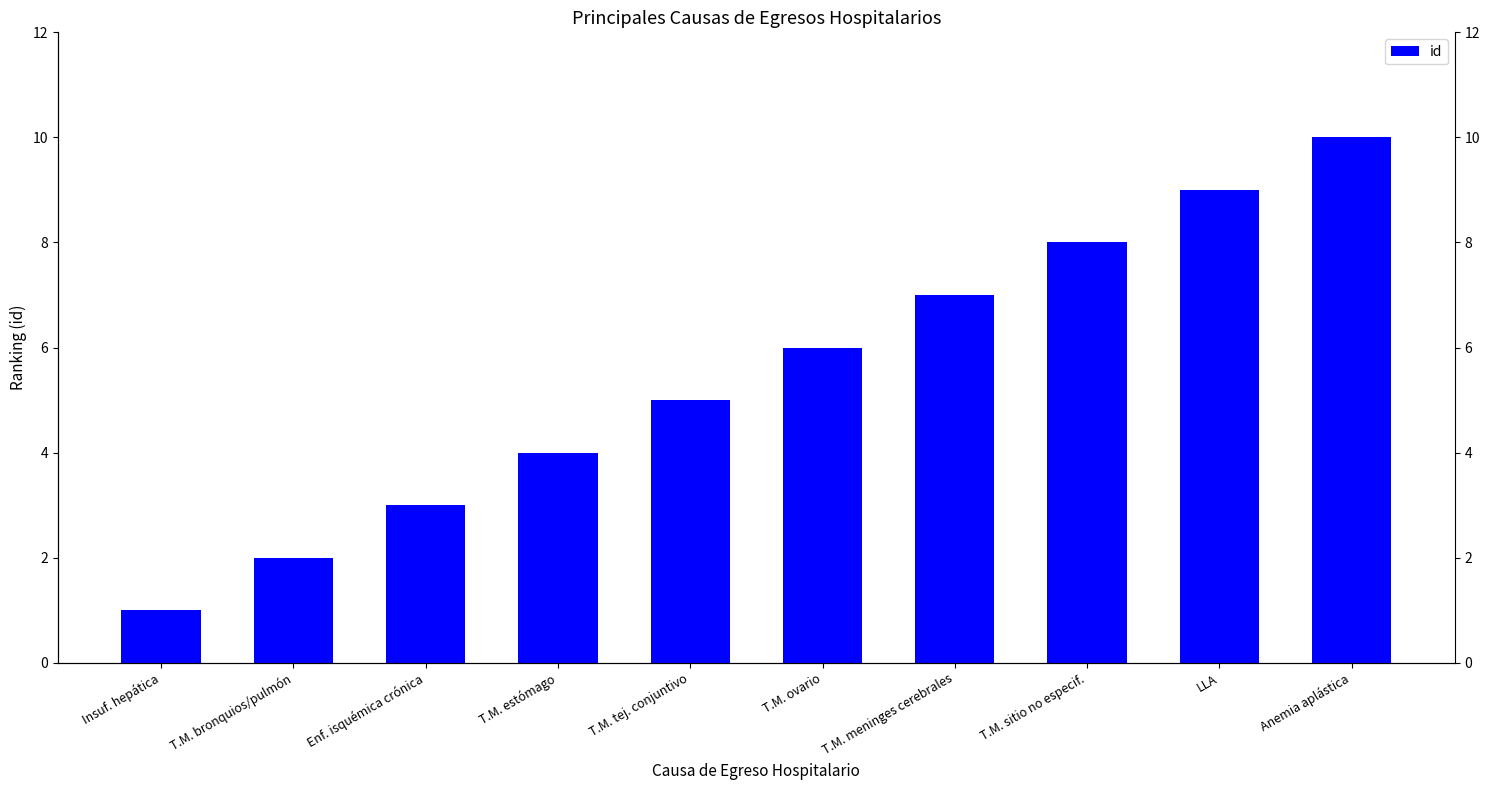

Which label corresponds to the largest value in the chart?

Anemia aplástica